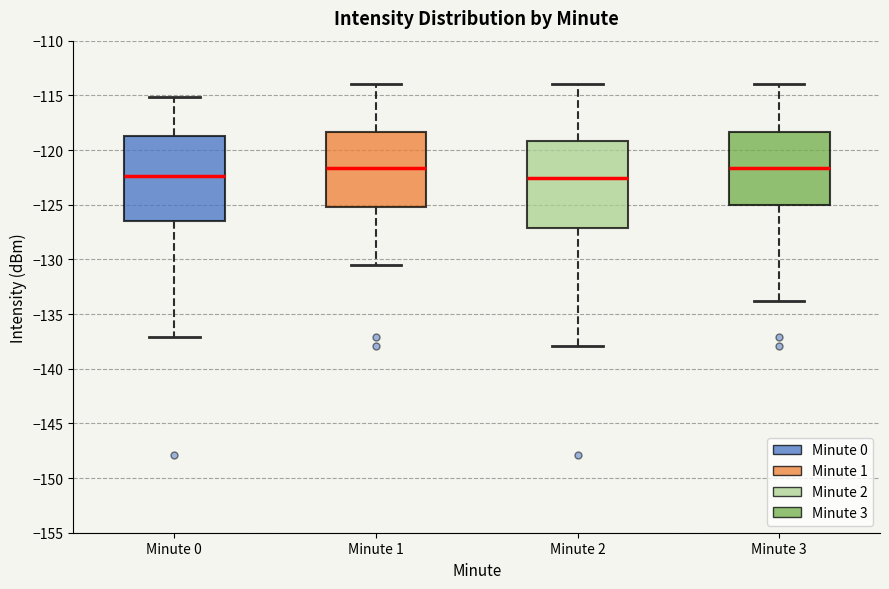

Reading left to right, transcribe this box plot: for each box, give where its median line is, the range the box spans, and where its two whiskers end, as read against the y-axis. The values are not printed on the chart, so give them approximately, as read against the axis.

Minute 0: median -122.5, box -126.5 to -118.5, whiskers -137.0 to -115.0
Minute 1: median -121.5, box -125.0 to -118.5, whiskers -130.5 to -114.0
Minute 2: median -122.5, box -127.0 to -119.0, whiskers -138.0 to -114.0
Minute 3: median -121.5, box -125.0 to -118.5, whiskers -134.0 to -114.0